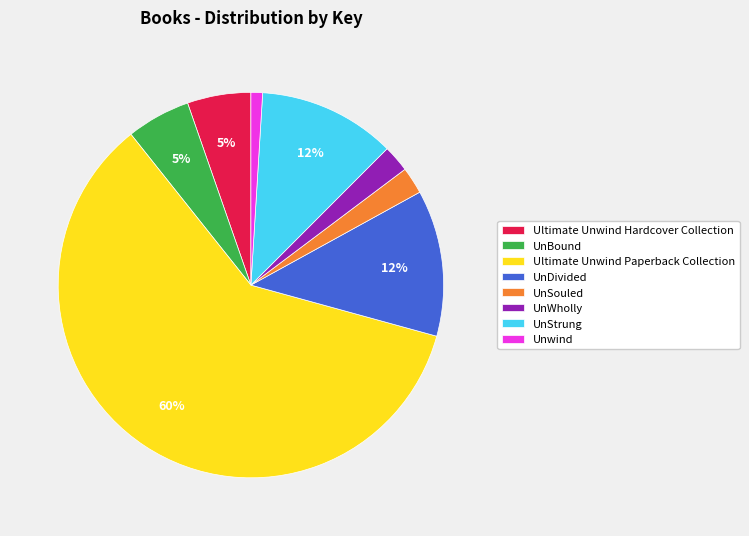

Between UnDivided and UnWholly, which is larger?

UnDivided